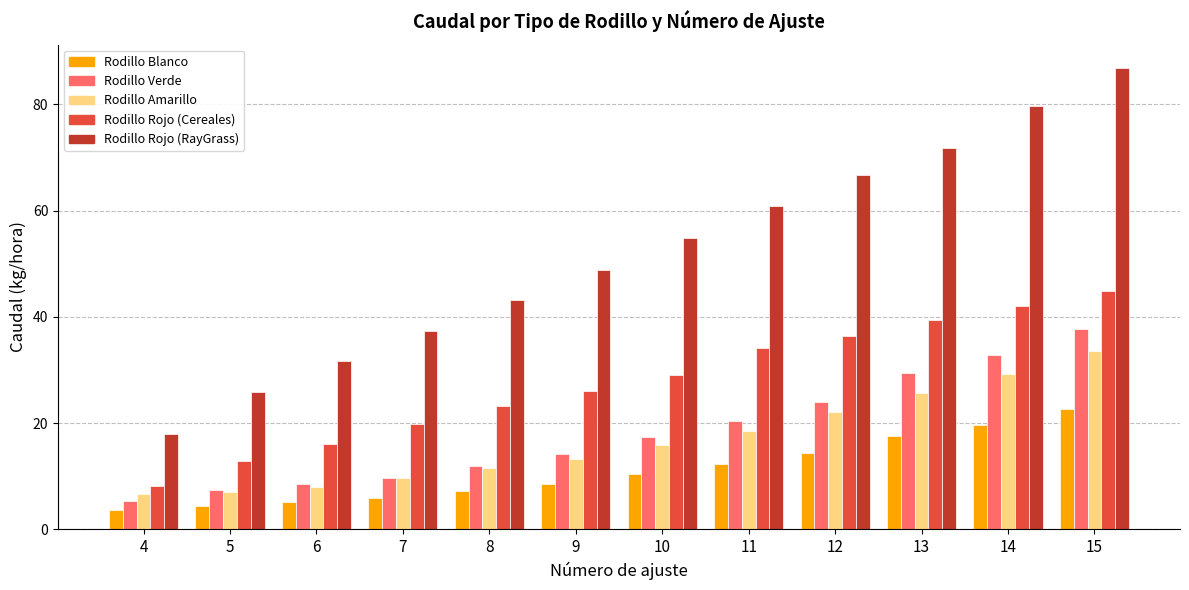

Does the chart contain stacked bars?

No